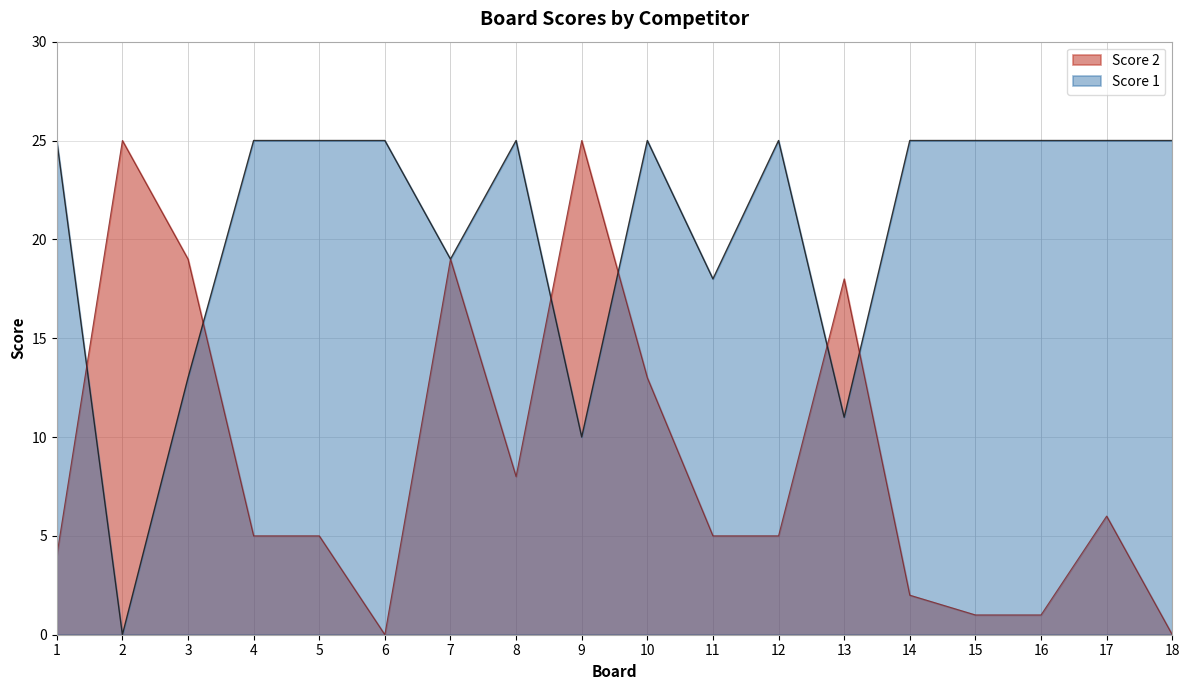

True or false: Score 2 and Score 1 intersect in this chart.

True